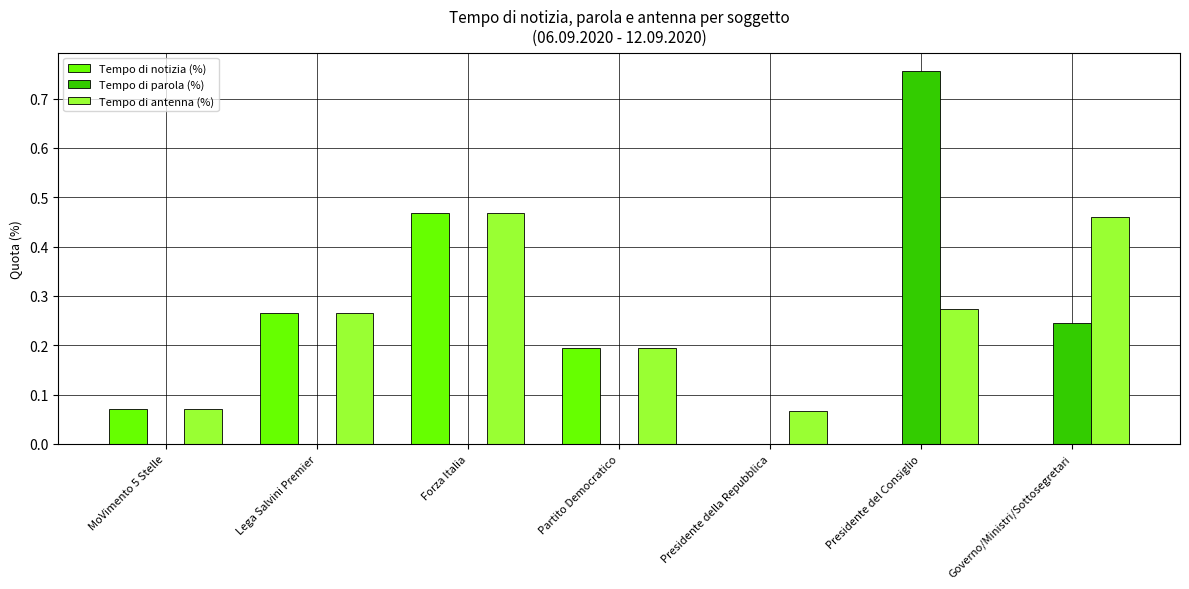

The Tempo di antenna (%) series shows 0.2 at Partito Democratico. True or false?

True